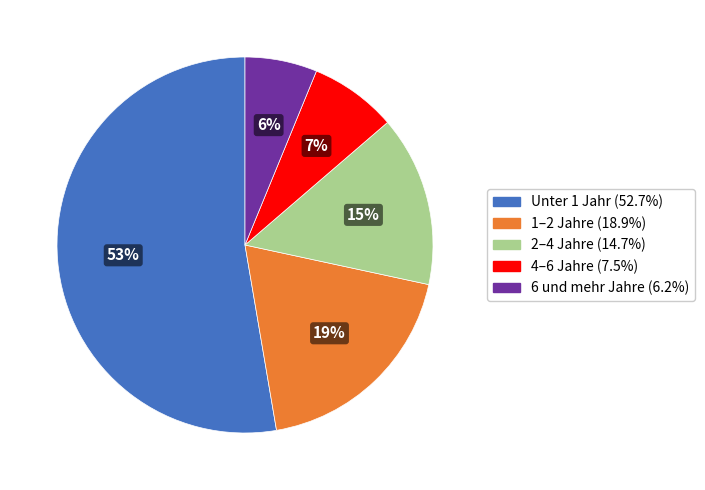

Which slice represents more than half of the pie?

Unter 1 Jahr